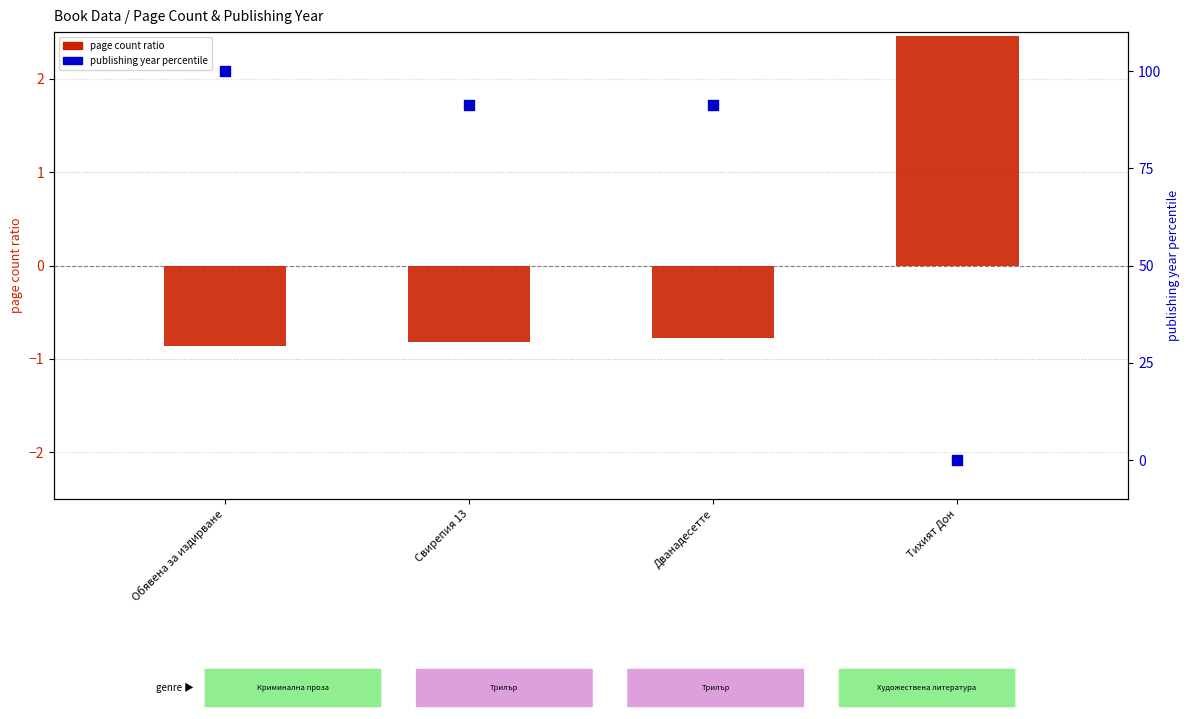

Which series has the largest Y range (max minus min)?

publishing year percentile